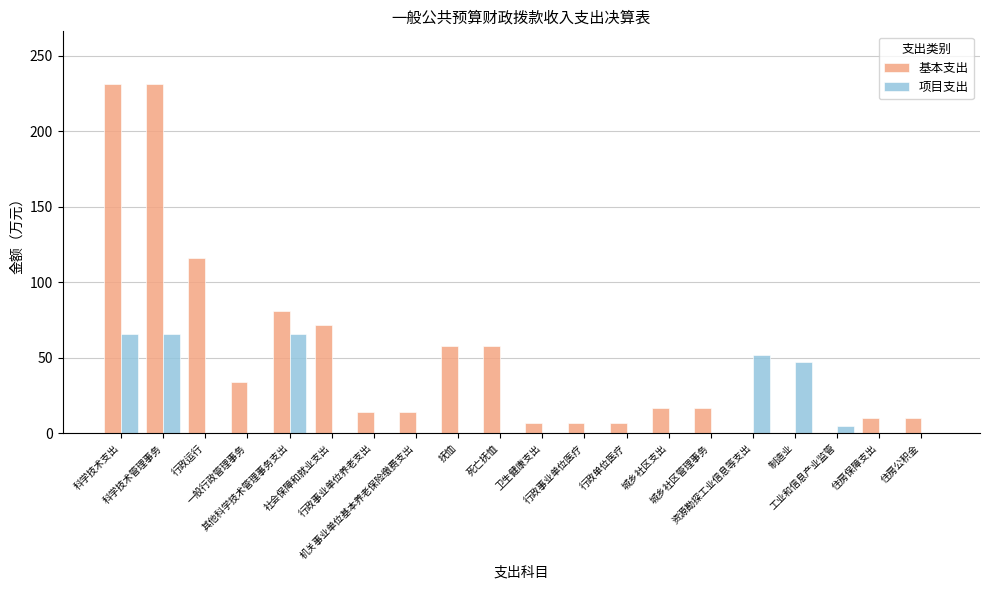

What is the highest value of the 基本支出 series?

231.4